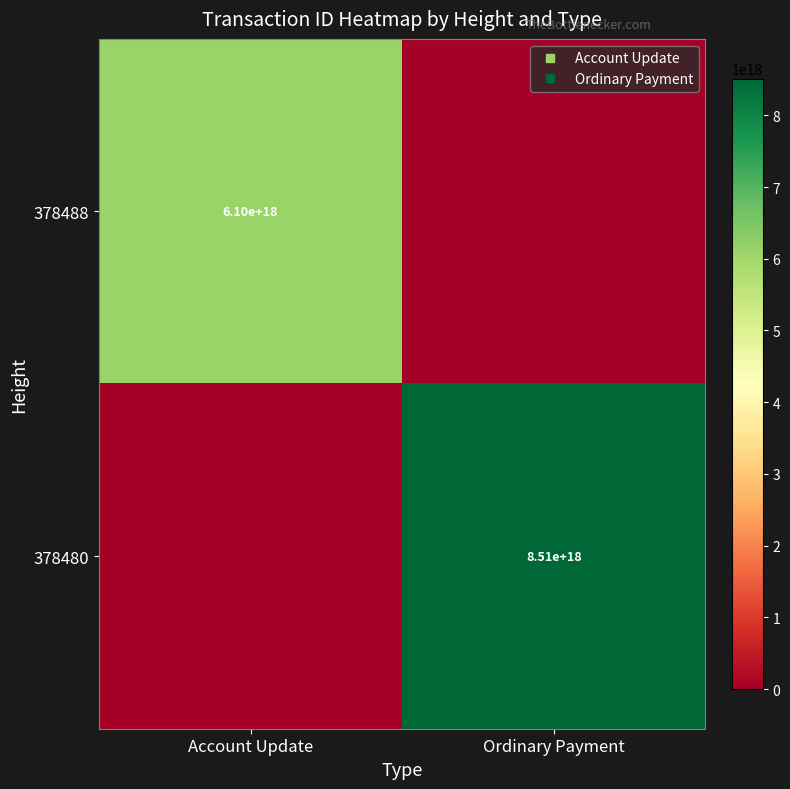

At which category is the sum across all series the highest?

Ordinary Payment